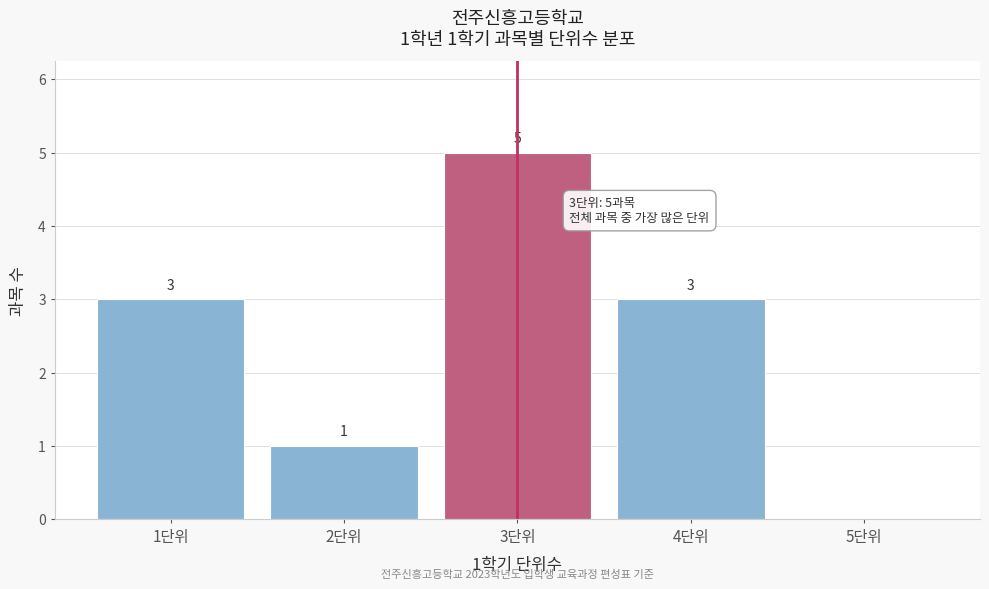

Reading left to right, transcribe all the data shown in this chart.

1단위=3	2단위=1	3단위=5	4단위=3	5단위=0